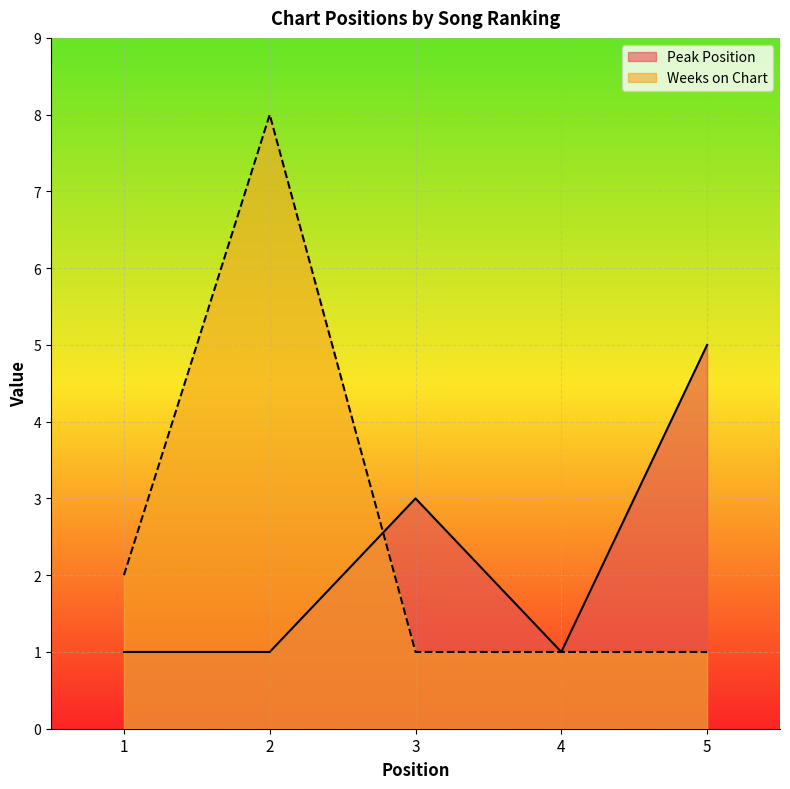

Which series ends up on top after the final intersection of Peak Position and Weeks on Chart?

Peak Position